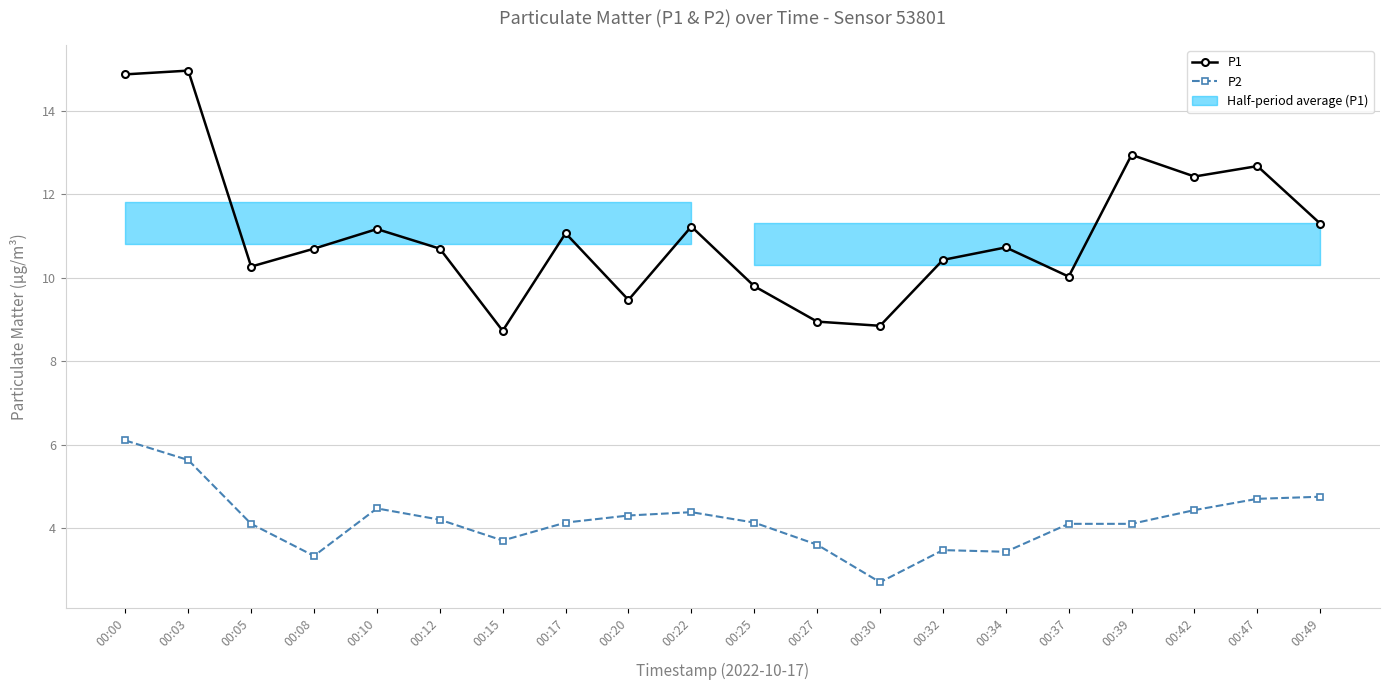

Reading left to right, extract all data points from this chart.

P1: 14.9	15.0	10.3	10.7	11.2	10.7	8.7	11.1	9.5	11.2	9.8	8.9	8.8	10.4	10.7	10.0	12.9	12.4	12.7	11.3
P2: 6.1	5.6	4.1	3.3	4.5	4.2	3.7	4.1	4.3	4.4	4.1	3.6	2.7	3.5	3.4	4.1	4.1	4.4	4.7	4.8